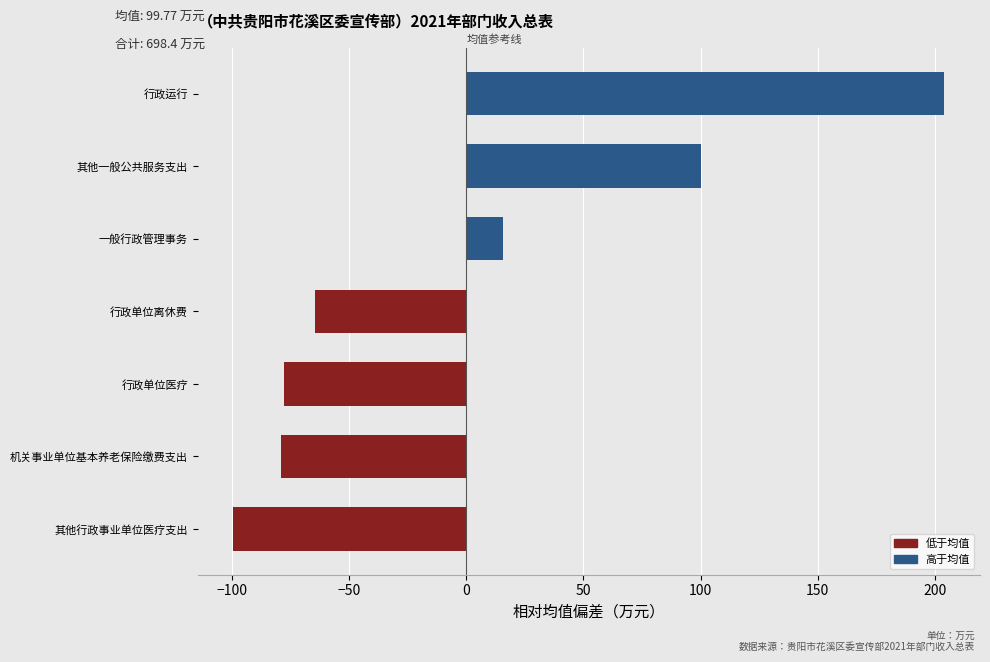

Does the chart contain stacked bars?

No